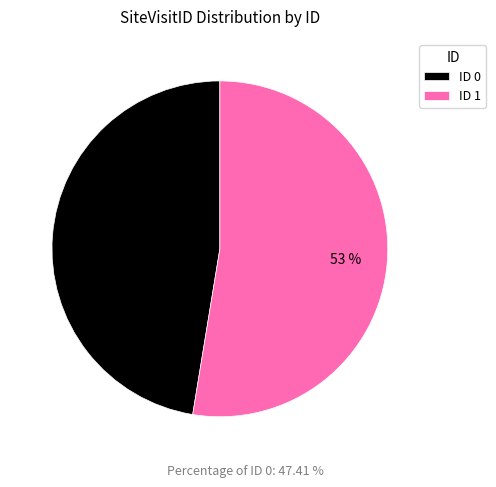

To the nearest percent, what is the average slice percentage?

50%